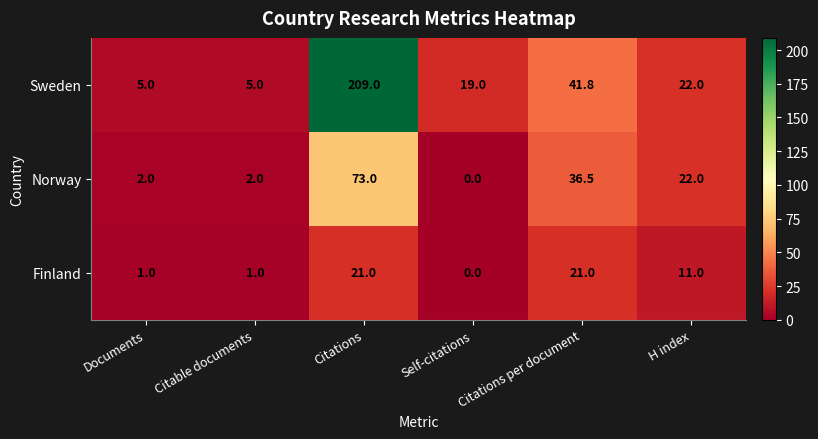

What is the average value of the Norway series?

22.6